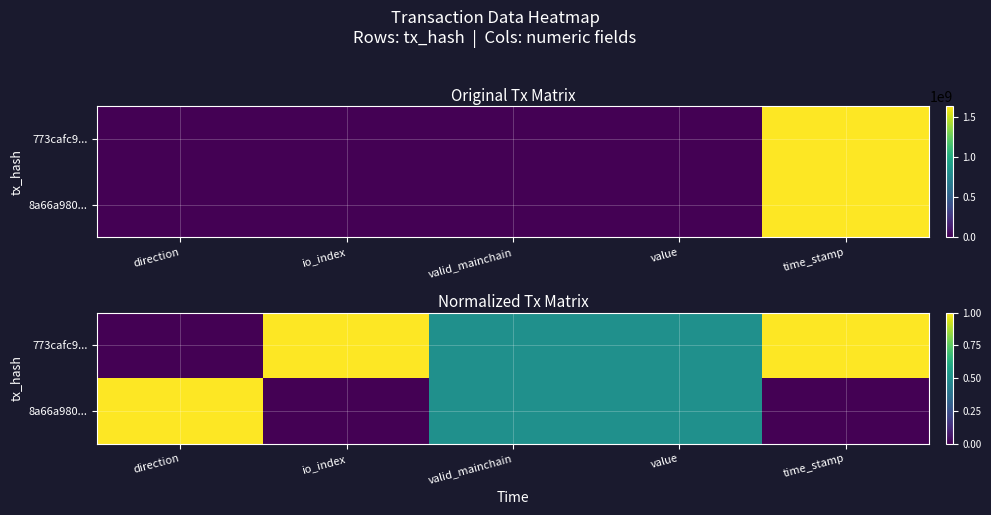

Which category has the highest value across all series?

io_index